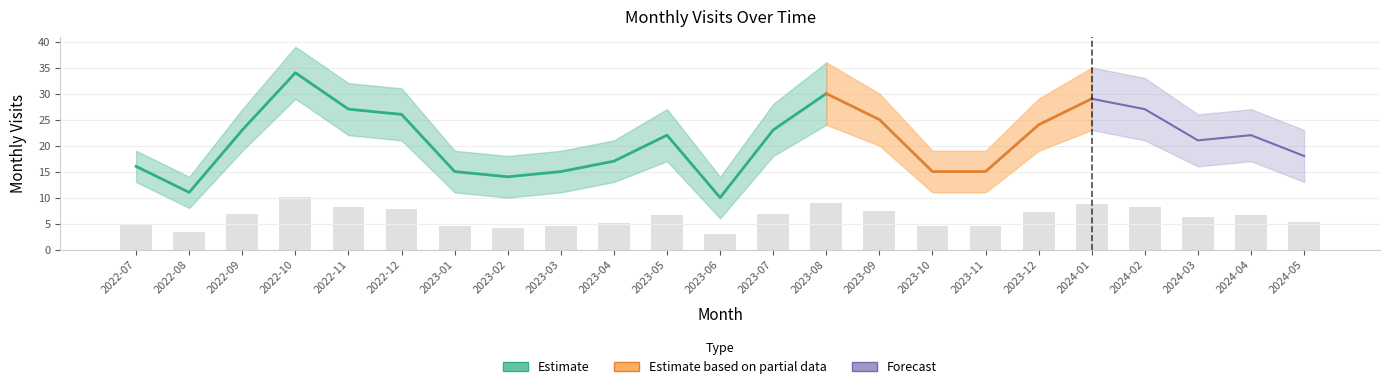

What is the label of the 19th bar from the right?

2022-11